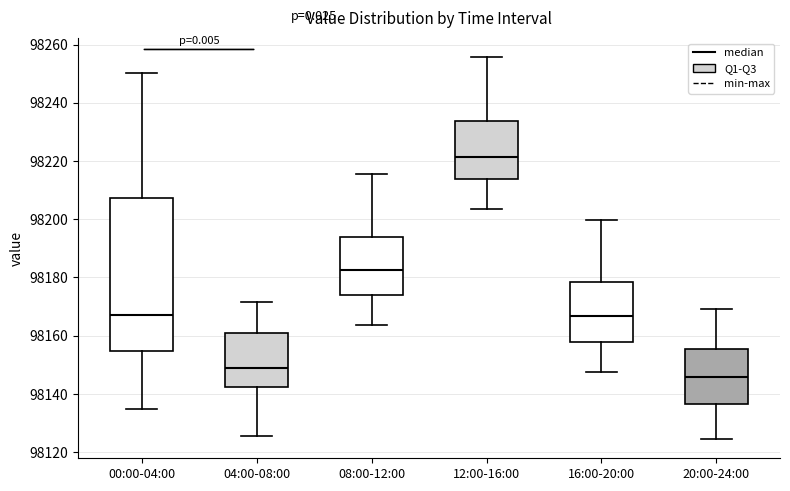

Comparing the boxes themselves (not the whiskers), which one is the tallest?

00:00-04:00